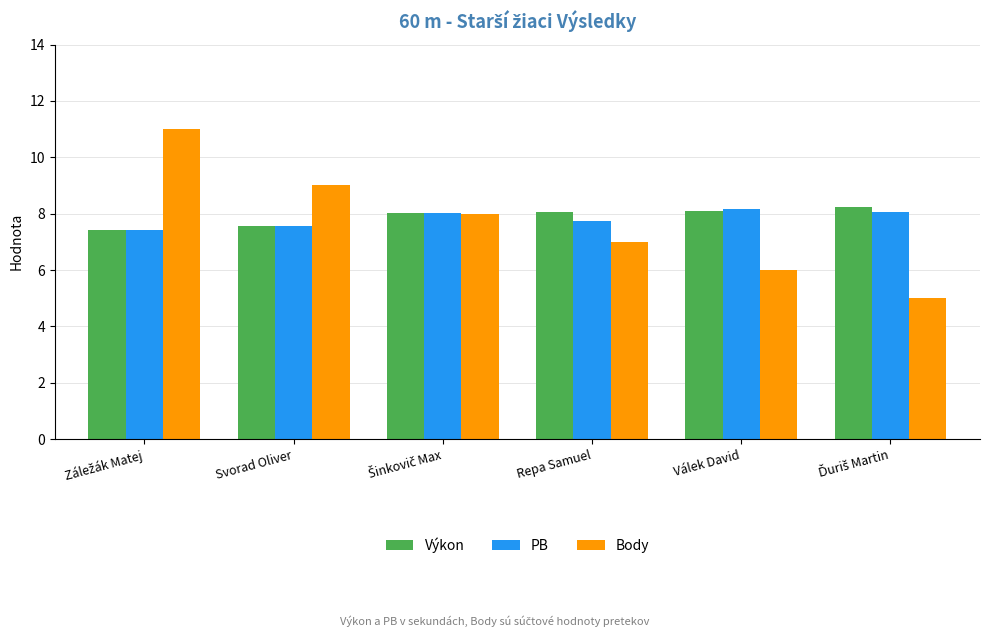

What is the lowest value of the PB series?

7.4